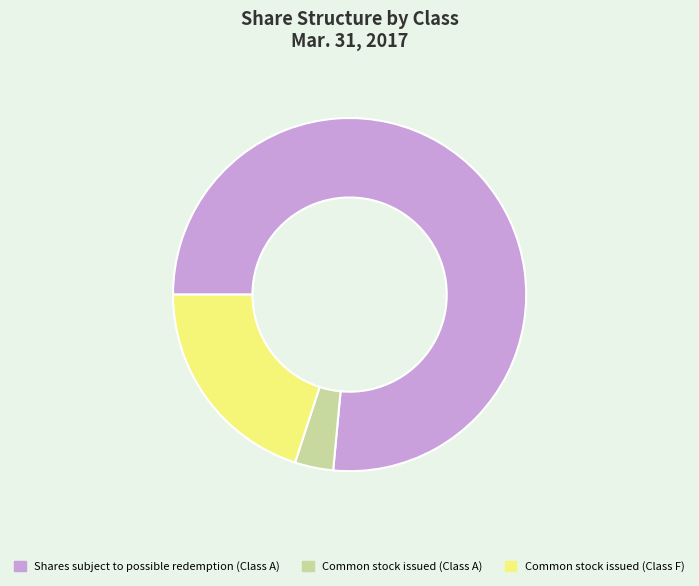

How many segments does this pie chart have?

3